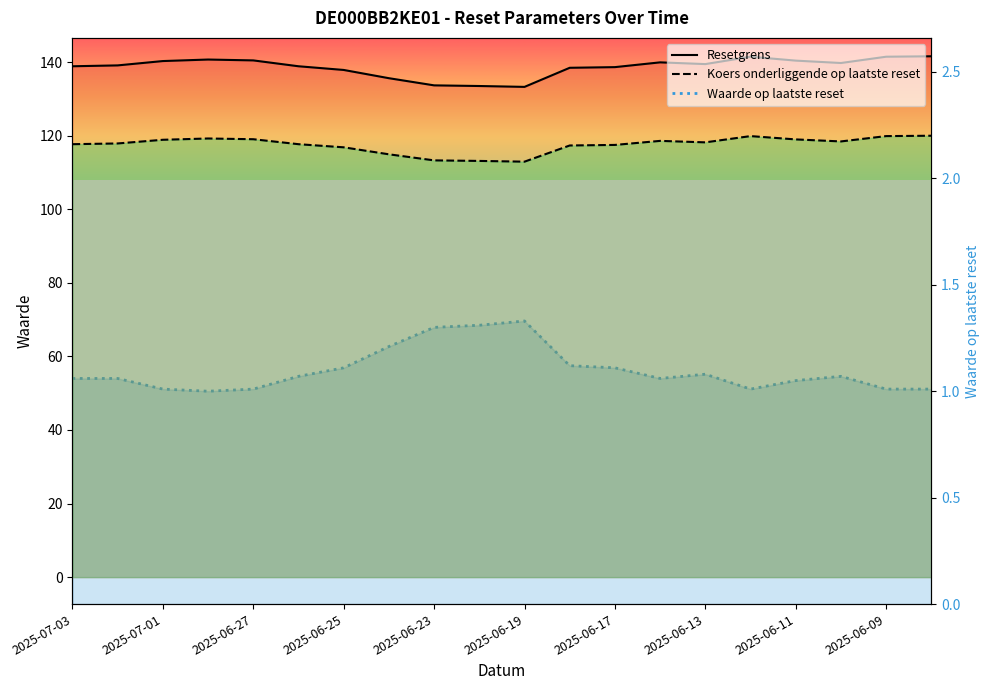

What is the average value of the Resetgrens series?

117.5